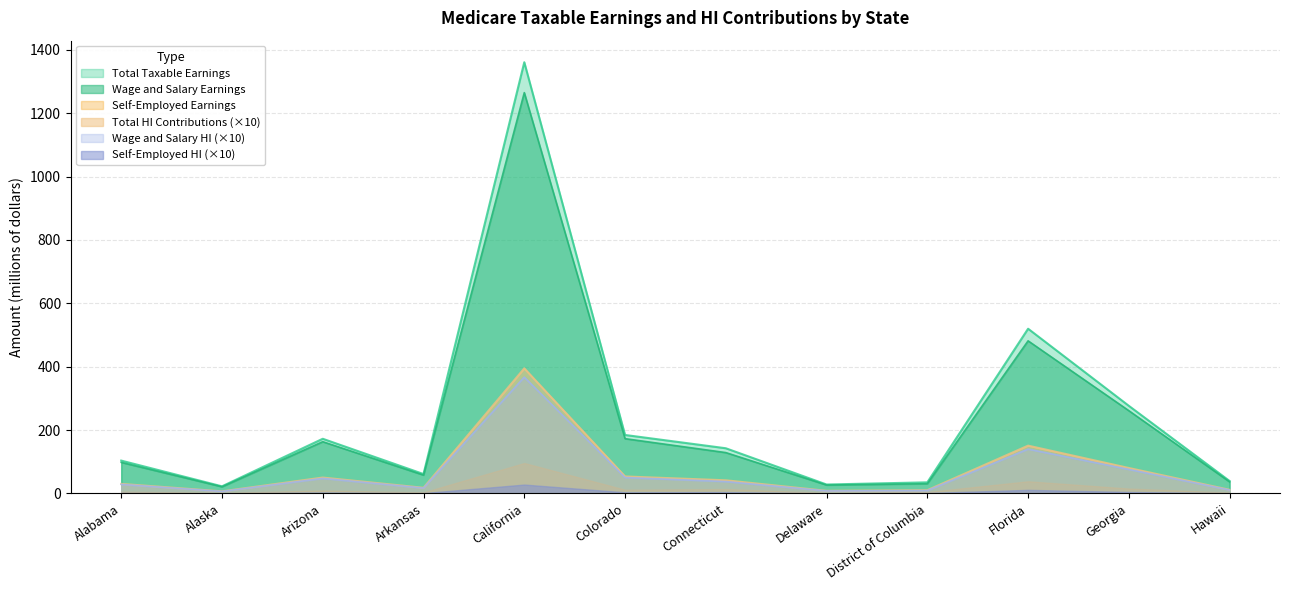

What is the difference between the second highest and minimum values in the Total HI Contributions series?

133.6